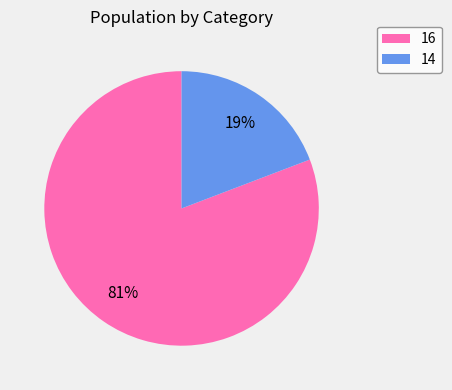

To the nearest percent, what portion does 14 represent?

19%